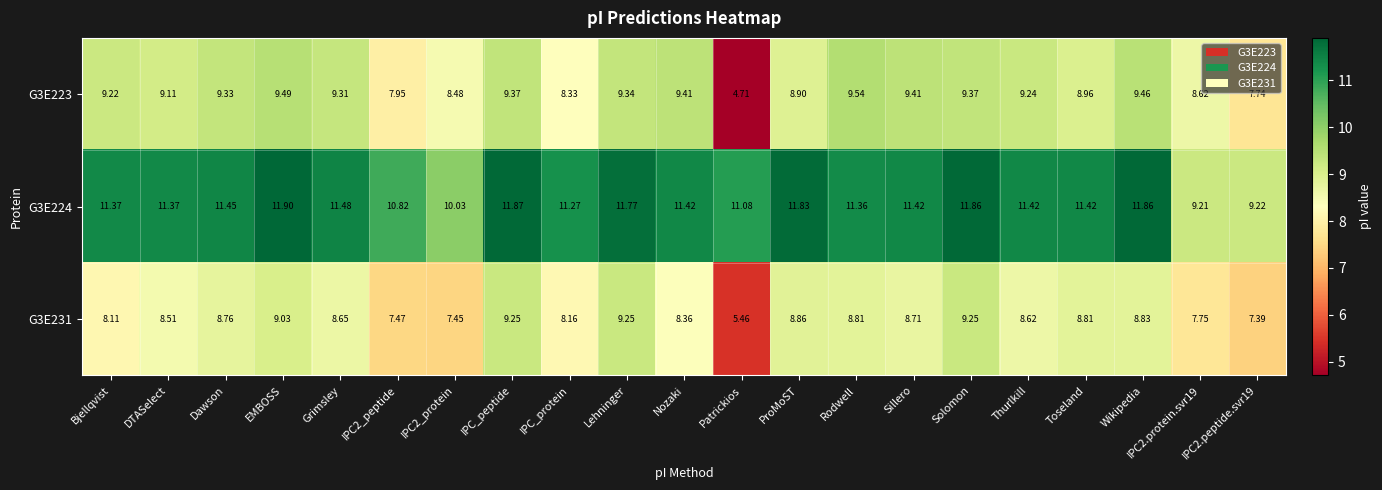

What is the greatest value displayed?

11.9